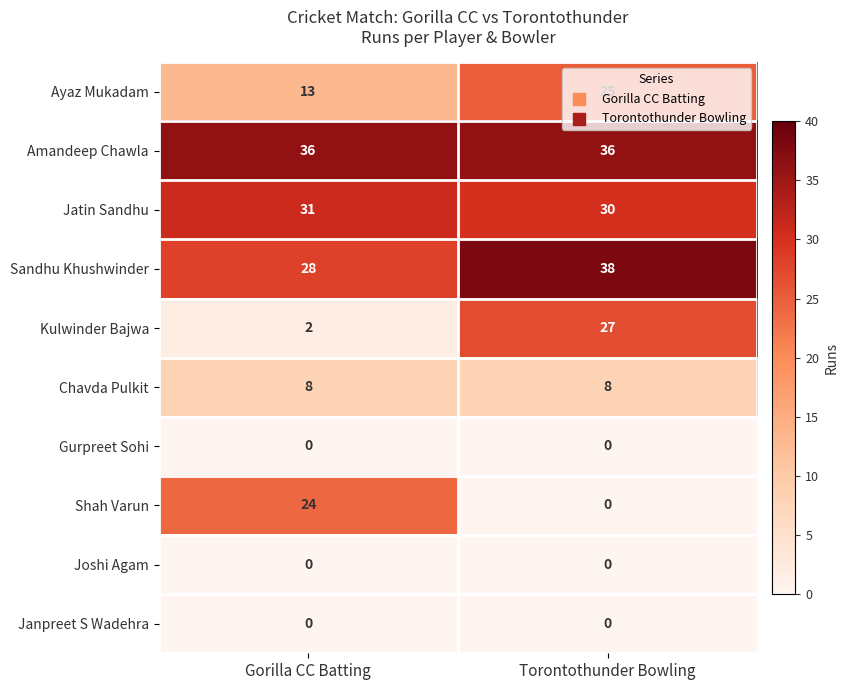

Rank the categories by Shah Varun value from highest to lowest.

Gorilla CC Batting, Torontothunder Bowling